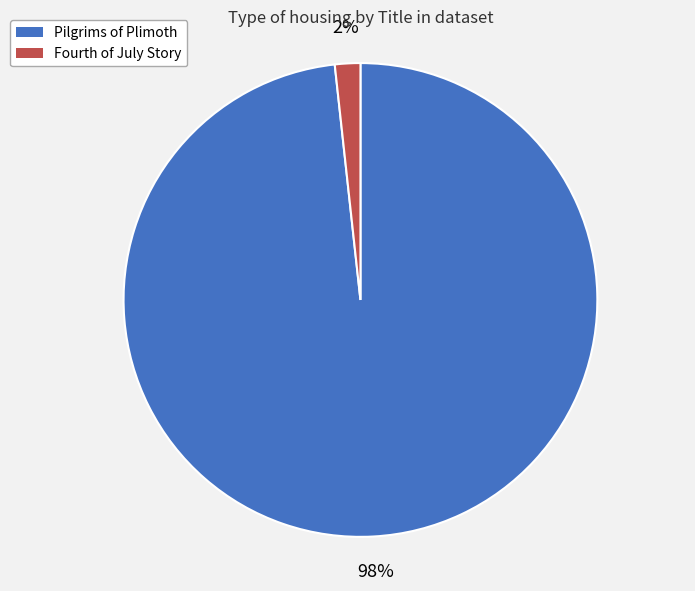

Which slice is the smallest?

Fourth of July Story